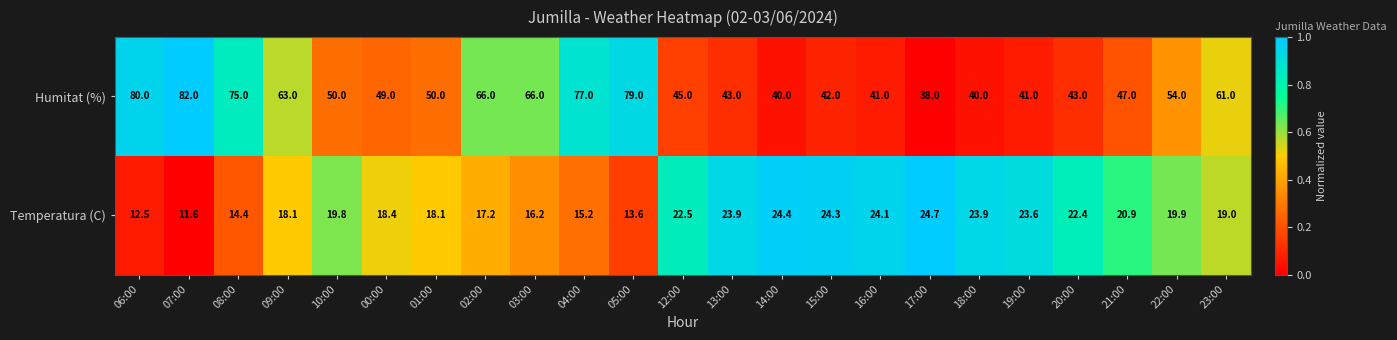

What is the difference between the highest and lowest values at 19:00?

17.4